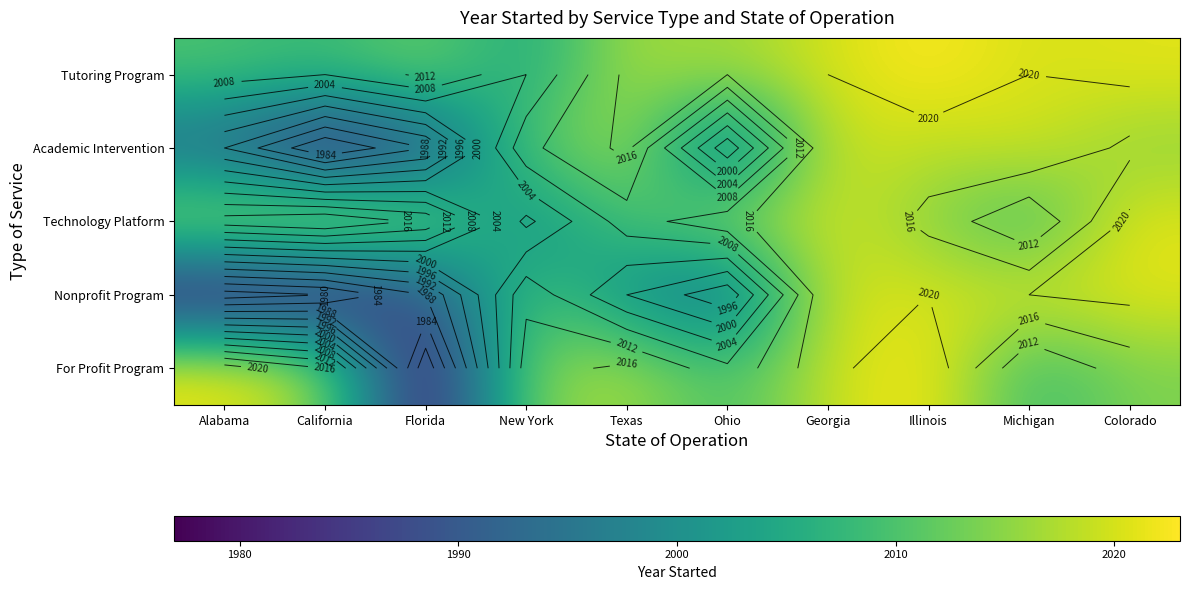

At which label is Academic Intervention closest to 2000?

Ohio